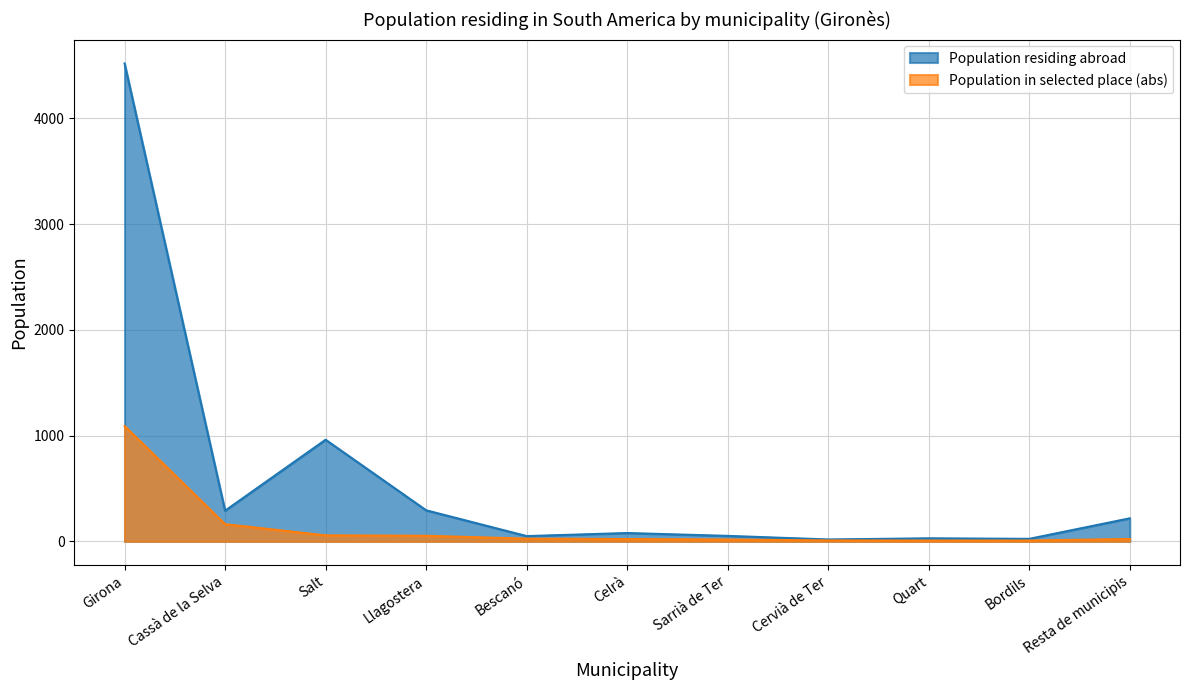

Reading left to right, extract all data points from this chart.

Population residing abroad: Girona=4519	Cassà de la Selva=290	Salt=961	Llagostera=294	Bescanó=50	Celrà=79	Sarrià de Ter=52	Cervià de Ter=18	Quart=29	Bordils=24	Resta de municipis=218
Population in selected place (abs): Girona=1091	Cassà de la Selva=163	Salt=57	Llagostera=53	Bescanó=26	Celrà=22	Sarrià de Ter=18	Cervià de Ter=9	Quart=8	Bordils=8	Resta de municipis=23